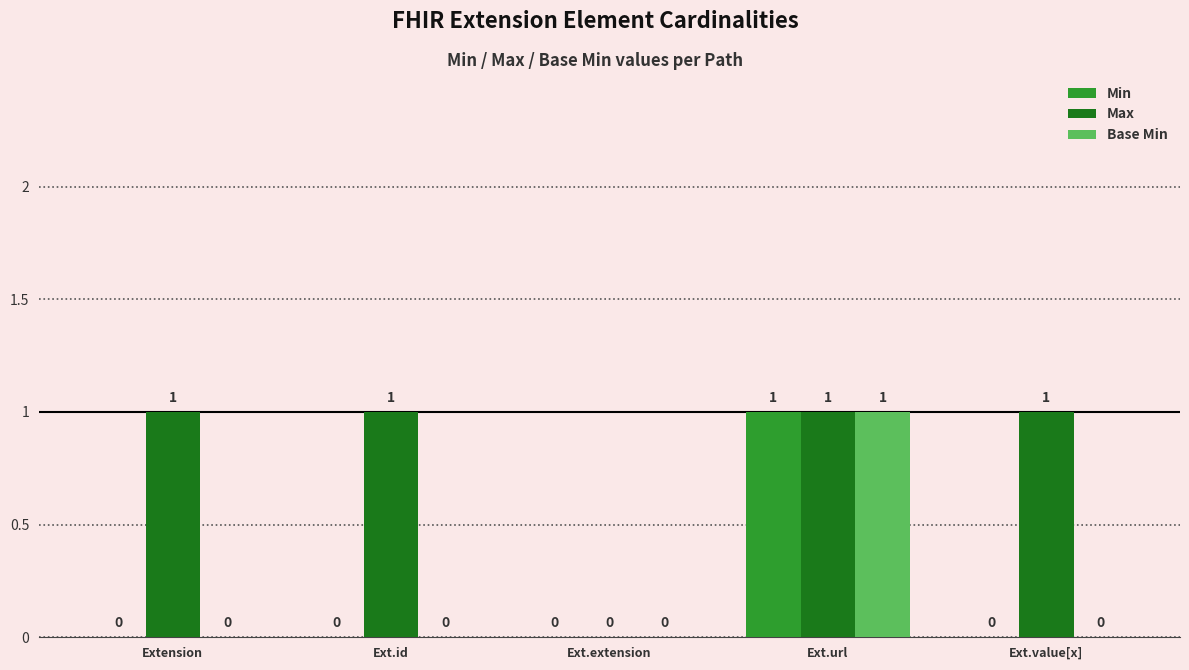

Which series has the largest total across all categories?

Max